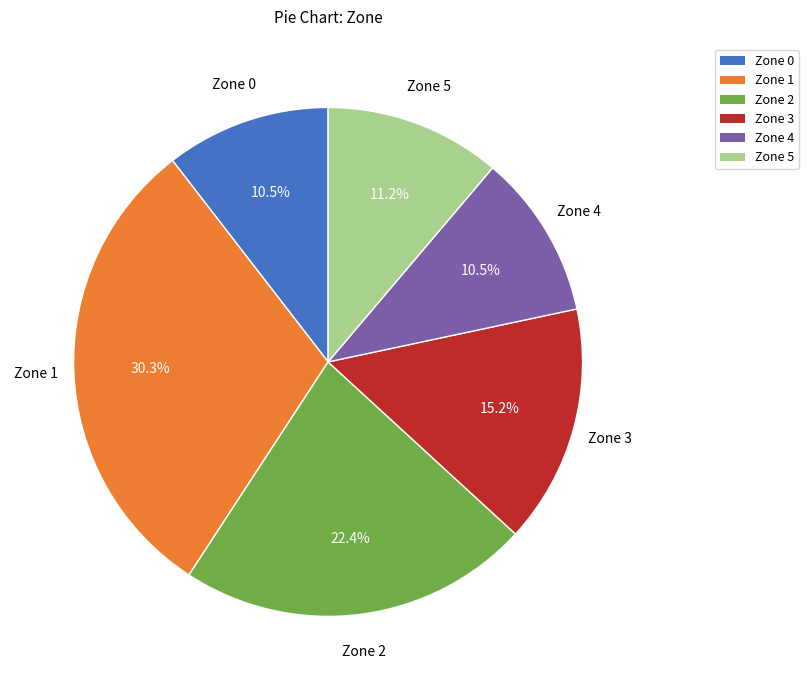

The Zone 2 slice represents 1% of the pie. True or false?

False